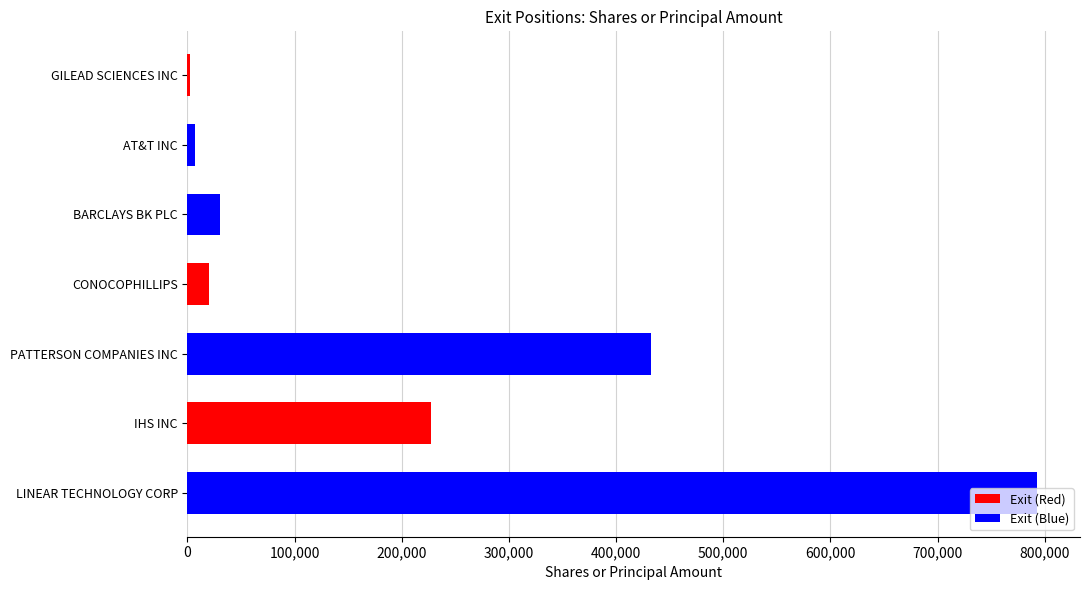

What is the maximum value shown in the chart?

793270